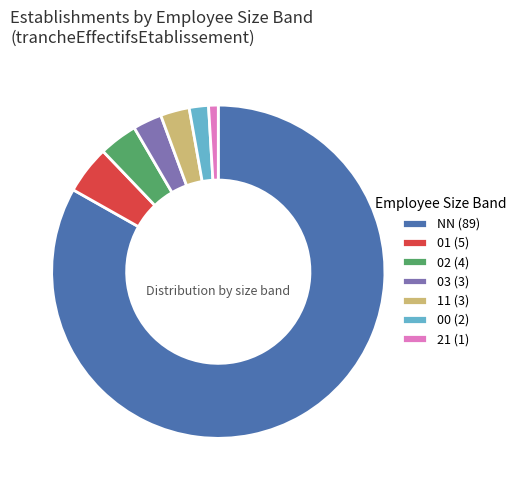

How many segments does this pie chart have?

7